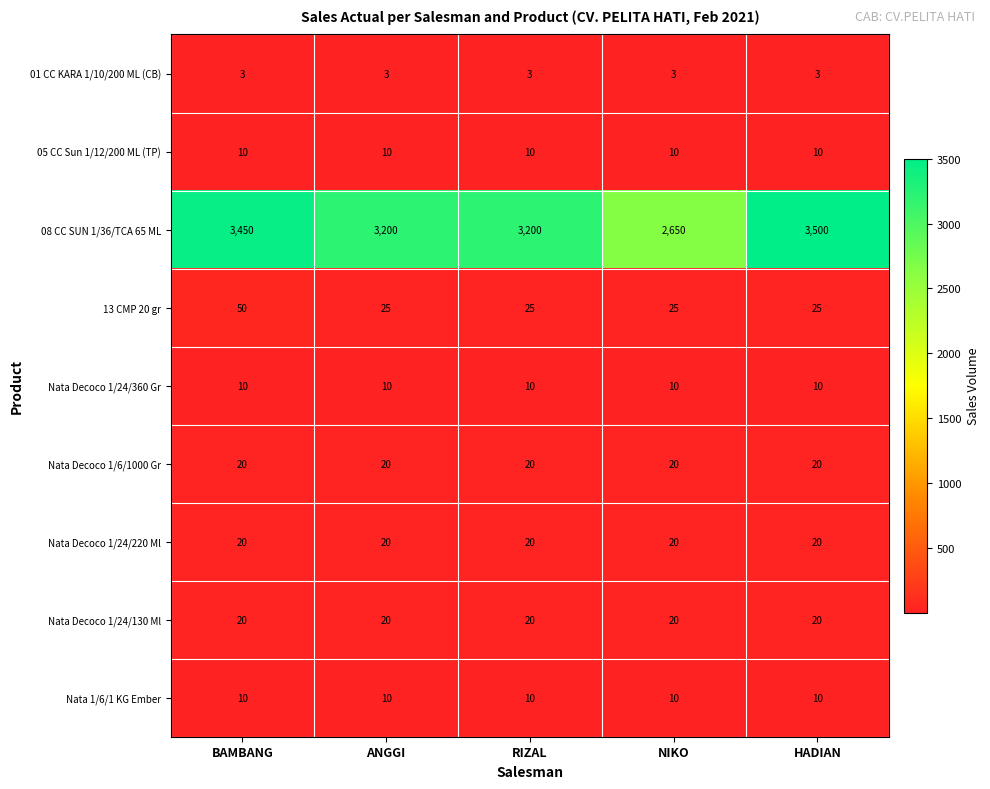

What is the minimum value shown in the chart?

3